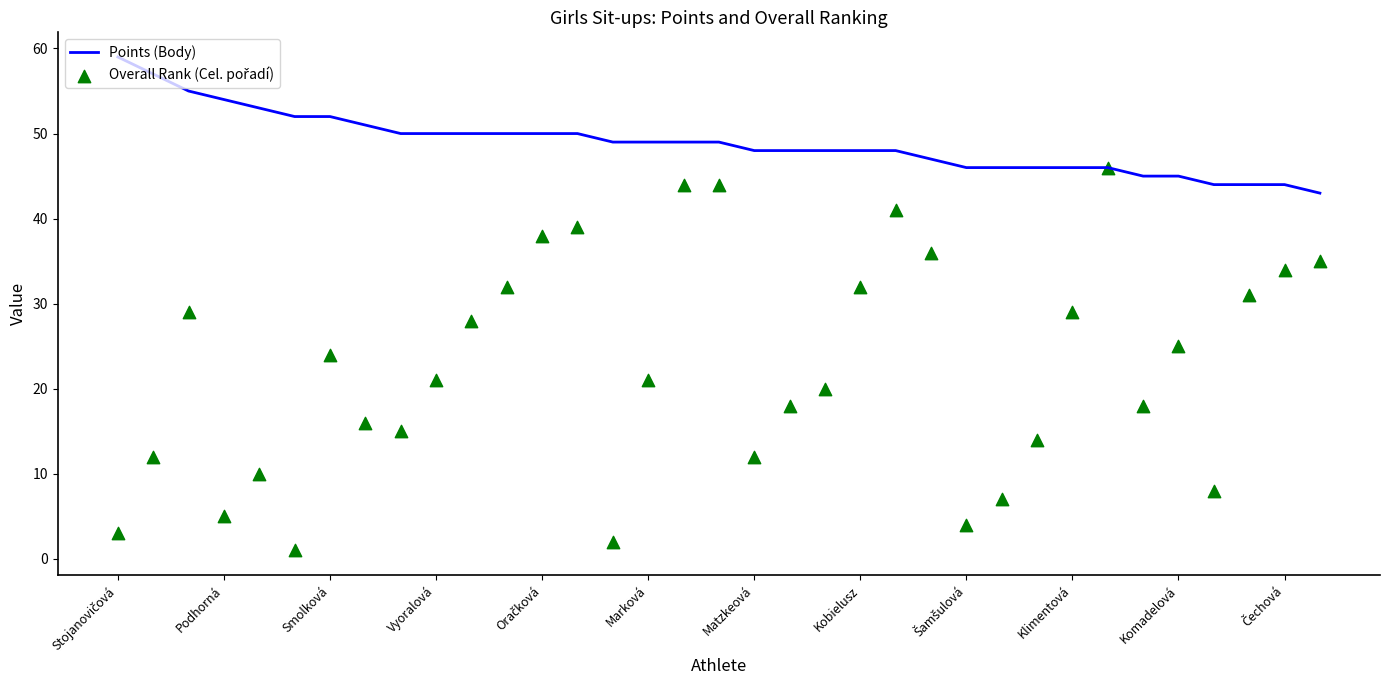

Which series has the largest total across all categories?

Points (Body)